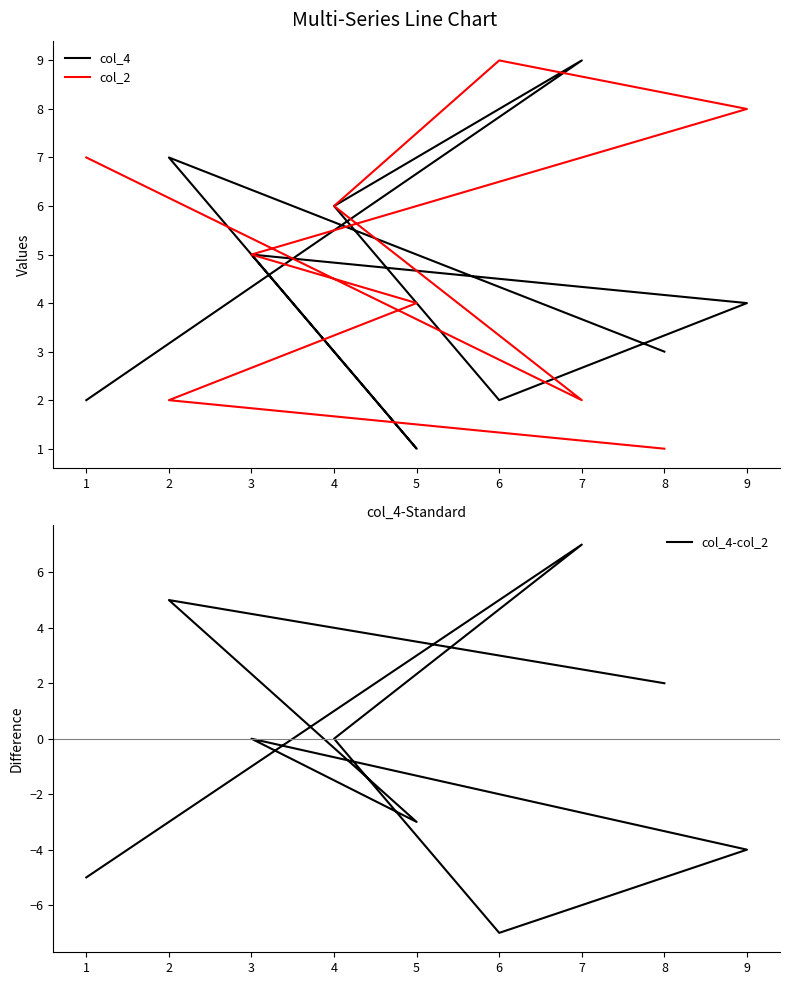

What is the difference between the second highest and minimum values in the col_2 series?

7